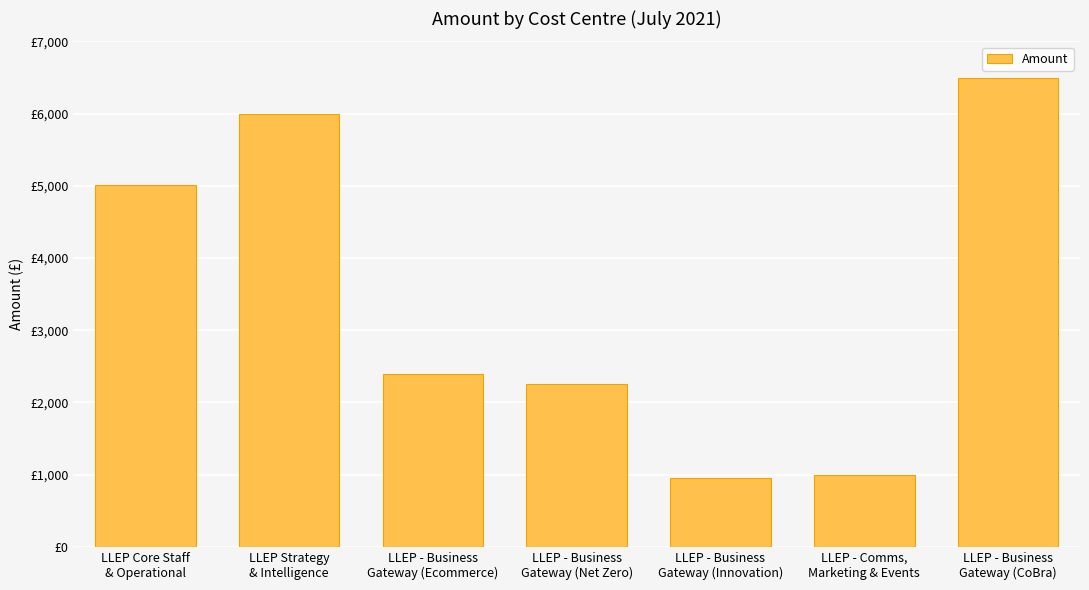

What is the difference between the maximum and minimum values?

5542.5